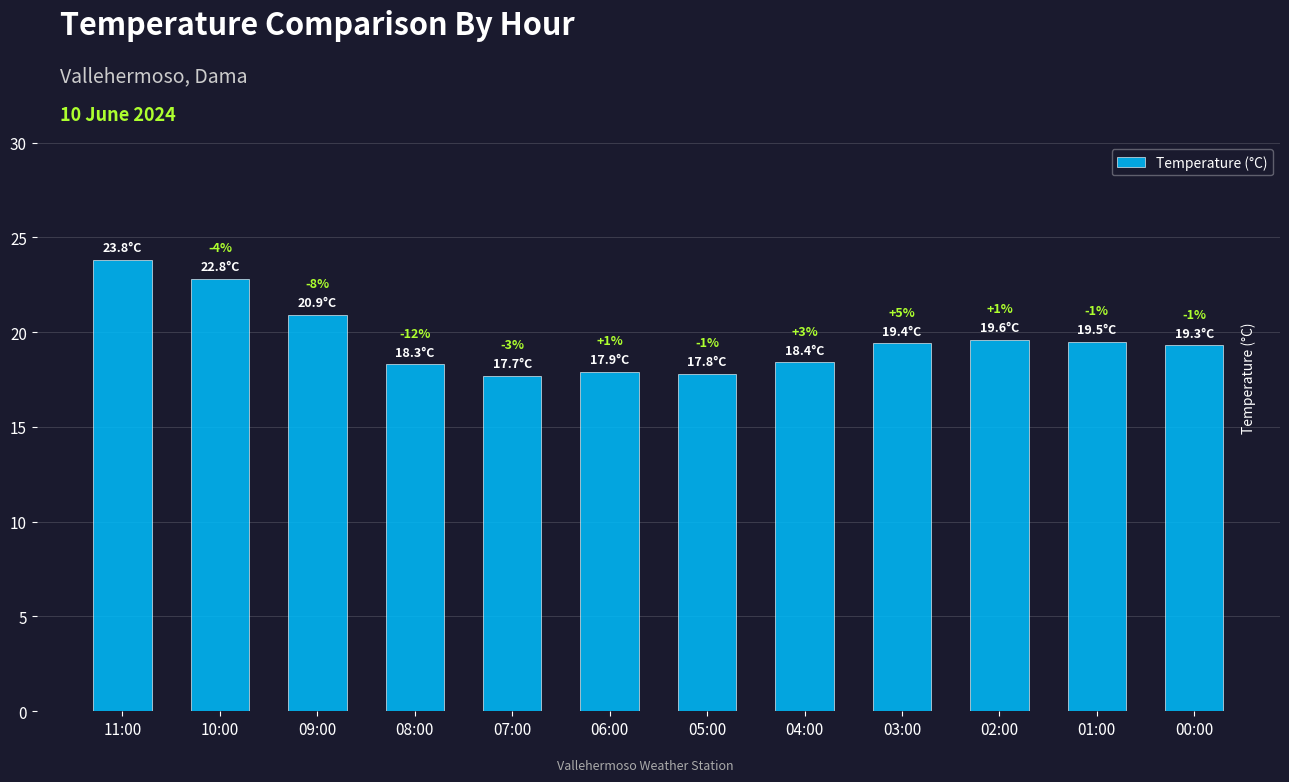

How many bars are there in total?

12